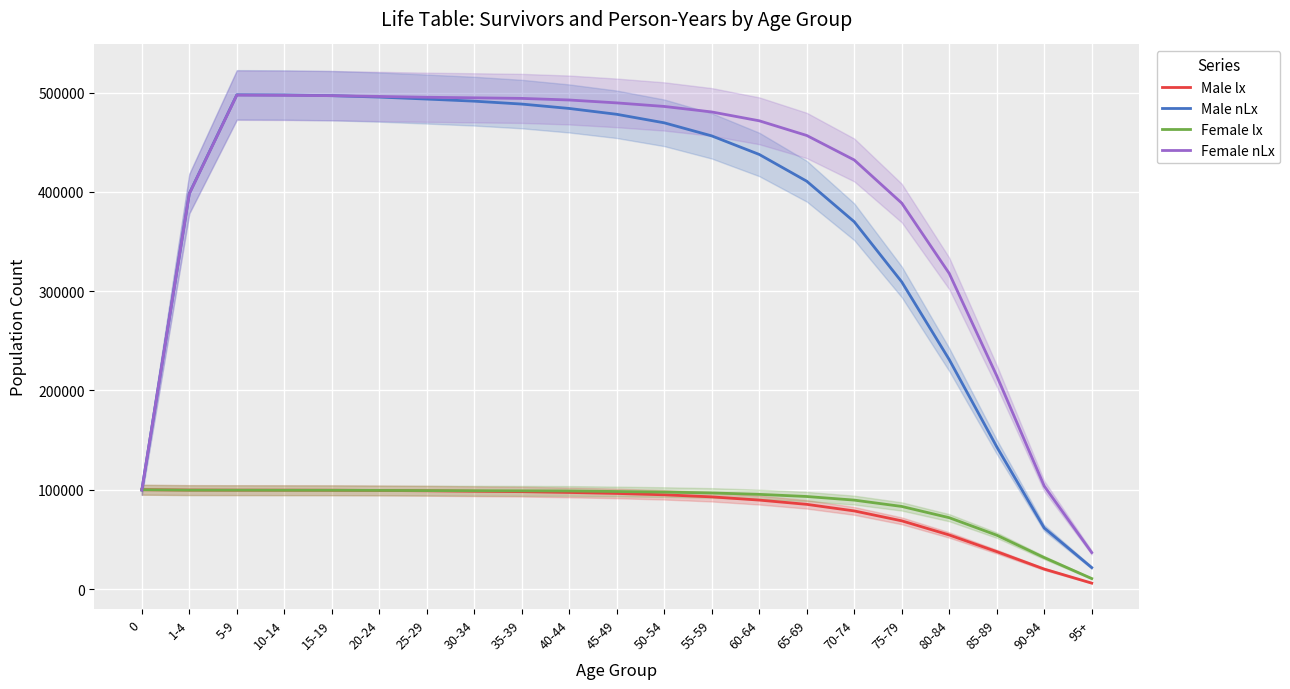

Rank the series at 50-54 from highest to lowest value.

Female nLx, Male nLx, Female lx, Male lx